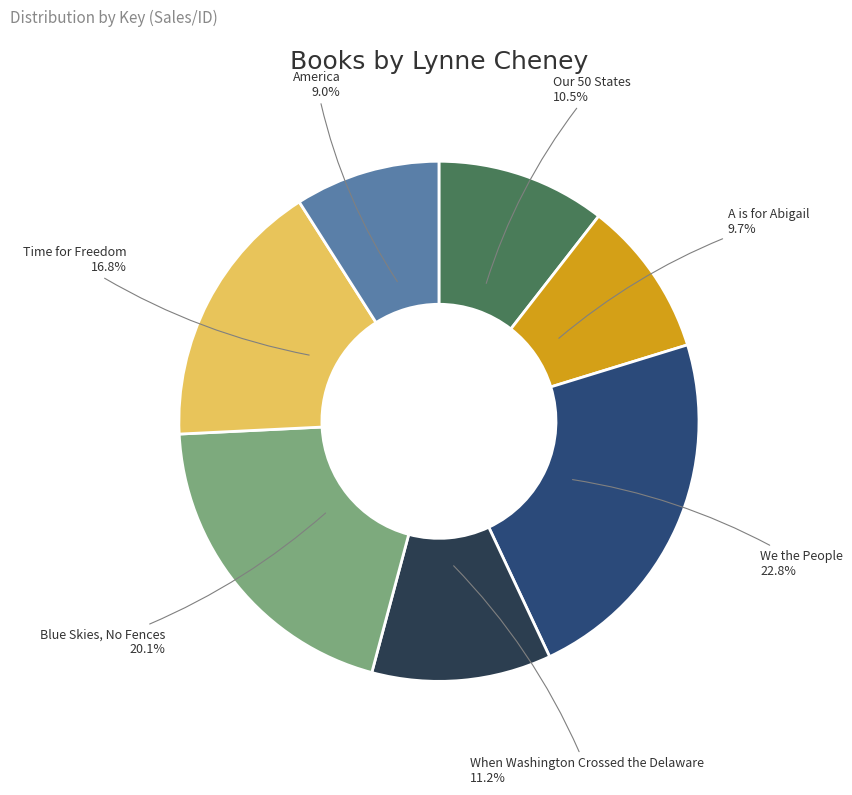

To the nearest percent, what portion does Time for Freedom represent?

17%